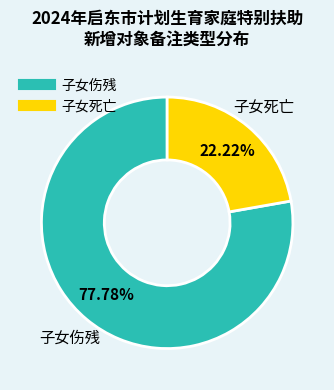

To the nearest percent, what is the difference between the 子女伤残 and 子女死亡 slice percentages?

56%